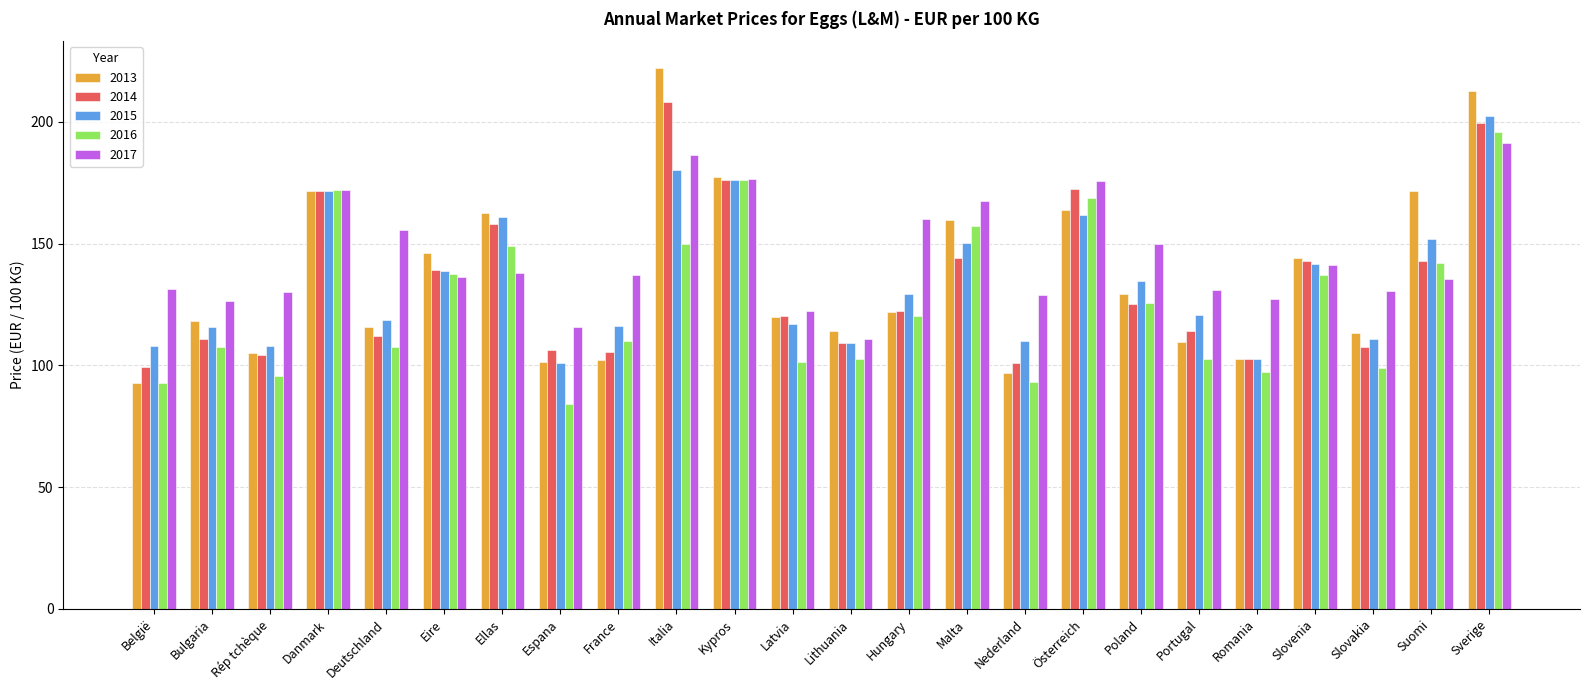

At which label is 2013 closest to 157?

Malta